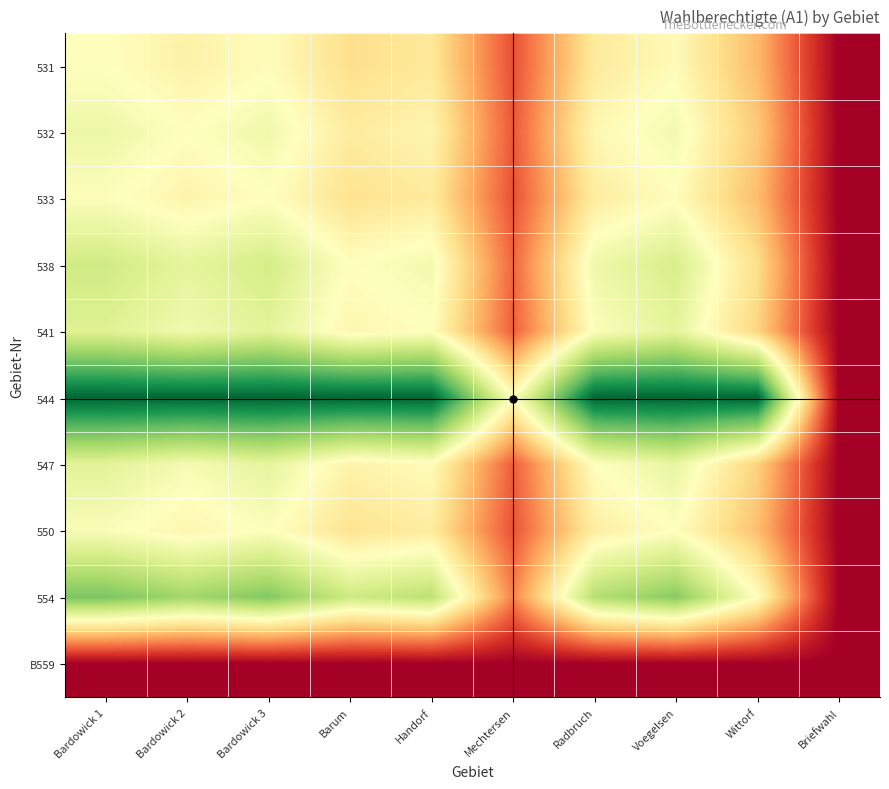

Reading right to left, list all the values displayed in this chart.

531: Briefwahl=0.0	Wittorf=0.7	Voegelsen=1.0	Radbruch=0.9	Mechtersen=0.3	Handorf=0.9	Barum=0.8	Bardowick 3=1.0	Bardowick 2=0.9	Bardowick 1=1.0
532: Briefwahl=0.0	Wittorf=0.7	Voegelsen=1.1	Radbruch=1.0	Mechtersen=0.3	Handorf=0.9	Barum=0.9	Bardowick 3=1.1	Bardowick 2=1.0	Bardowick 1=1.1
533: Briefwahl=0.0	Wittorf=0.7	Voegelsen=1.0	Radbruch=0.9	Mechtersen=0.3	Handorf=0.9	Barum=0.8	Bardowick 3=1.0	Bardowick 2=0.9	Bardowick 1=1.0
538: Briefwahl=0.0	Wittorf=0.8	Voegelsen=1.2	Radbruch=1.1	Mechtersen=0.4	Handorf=1.1	Barum=1.0	Bardowick 3=1.2	Bardowick 2=1.1	Bardowick 1=1.2
541: Briefwahl=0.0	Wittorf=0.8	Voegelsen=1.1	Radbruch=1.0	Mechtersen=0.4	Handorf=1.0	Barum=0.9	Bardowick 3=1.1	Bardowick 2=1.1	Bardowick 1=1.2
544: Briefwahl=0.0	Wittorf=2.0	Voegelsen=2.0	Radbruch=2.0	Mechtersen=1.0	Handorf=2.0	Barum=2.0	Bardowick 3=2.0	Bardowick 2=2.0	Bardowick 1=2.0
547: Briefwahl=0.0	Wittorf=0.7	Voegelsen=1.1	Radbruch=1.0	Mechtersen=0.4	Handorf=1.0	Barum=0.9	Bardowick 3=1.1	Bardowick 2=1.0	Bardowick 1=1.1
550: Briefwahl=0.0	Wittorf=0.7	Voegelsen=1.0	Radbruch=0.9	Mechtersen=0.3	Handorf=0.9	Barum=0.8	Bardowick 3=1.0	Bardowick 2=0.9	Bardowick 1=1.0
554: Briefwahl=0.0	Wittorf=1.0	Voegelsen=1.5	Radbruch=1.3	Mechtersen=0.5	Handorf=1.3	Barum=1.2	Bardowick 3=1.5	Bardowick 2=1.4	Bardowick 1=1.5
B559: Briefwahl=0.0	Wittorf=0.0	Voegelsen=0.0	Radbruch=0.0	Mechtersen=0.0	Handorf=0.0	Barum=0.0	Bardowick 3=0.0	Bardowick 2=0.0	Bardowick 1=0.0